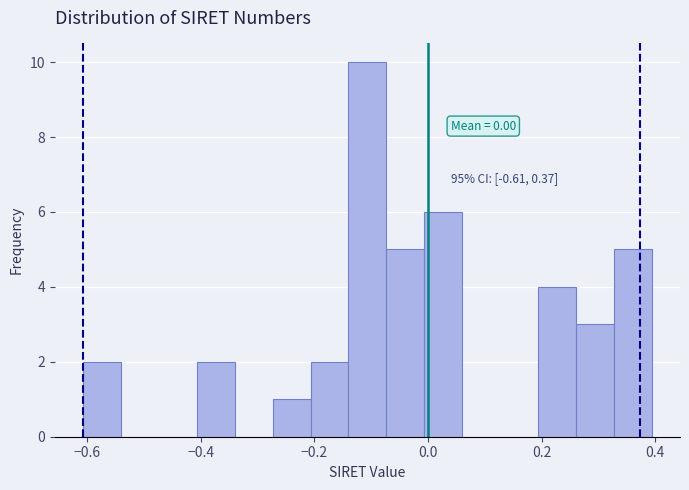

Read against the x-axis, roughly where is the centre of the tallest bar?

-0.10